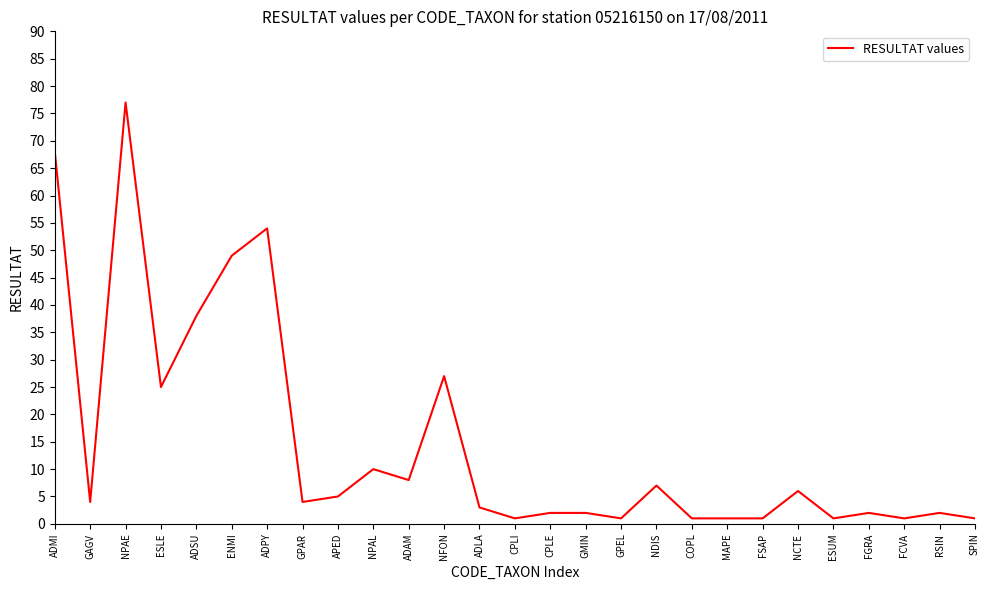

What is the change in value from ADAM to MAPE?

-7